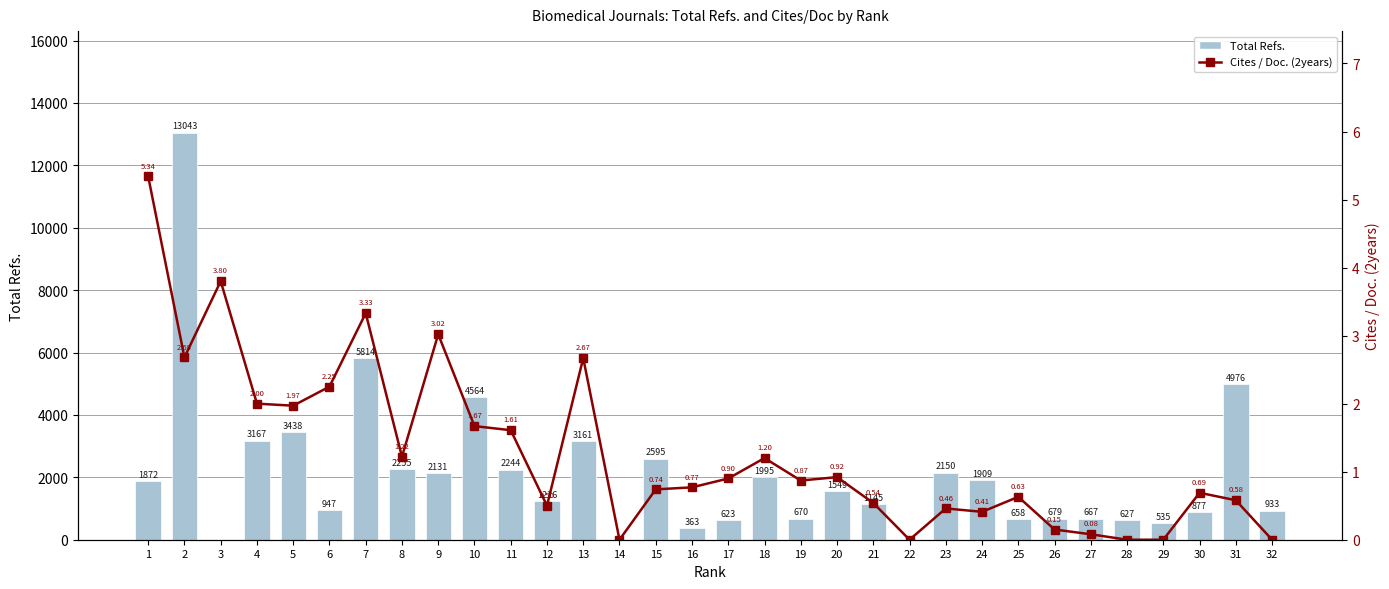

At which category does the chart reach its peak across all series?

2